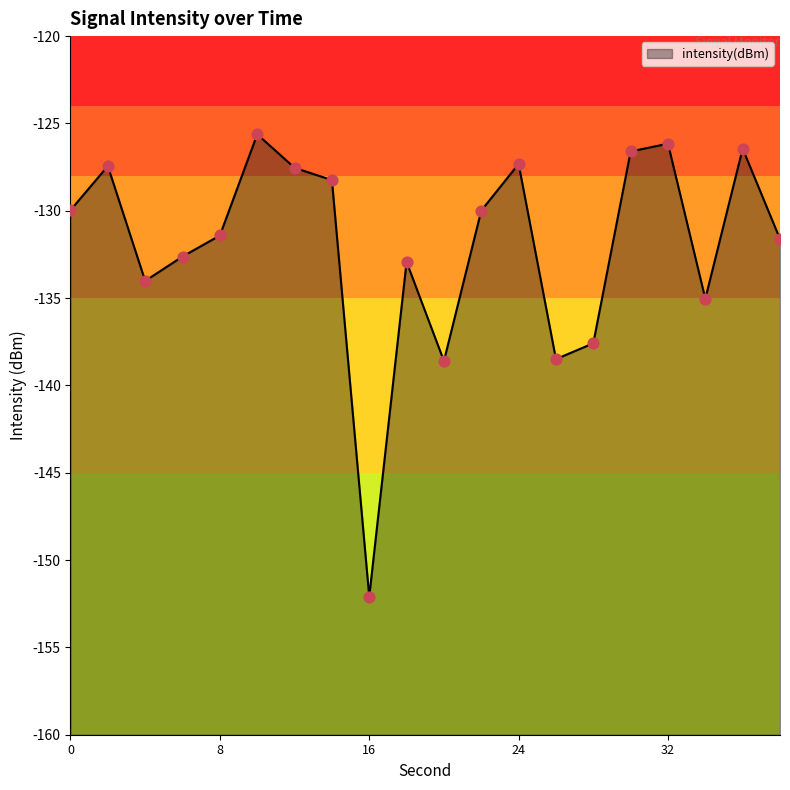

Between 18 and 10, which is larger?

10